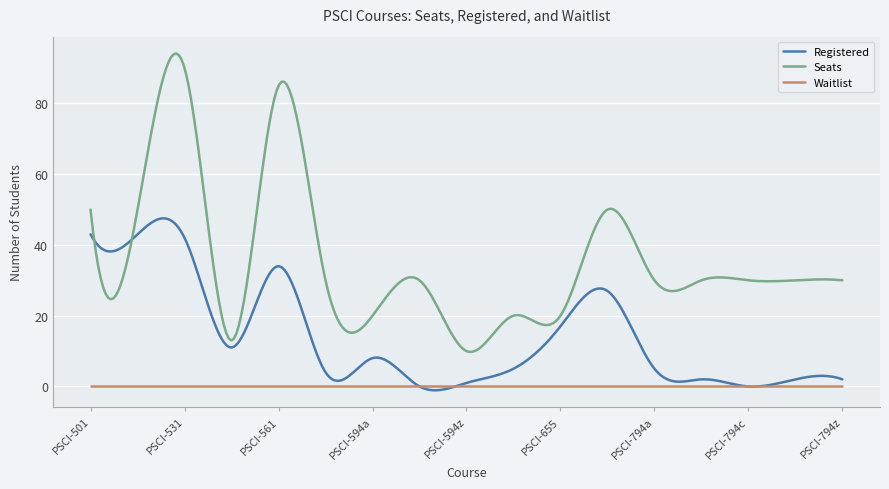

After their last crossing, which series has the higher values: Seats or Registered?

Seats